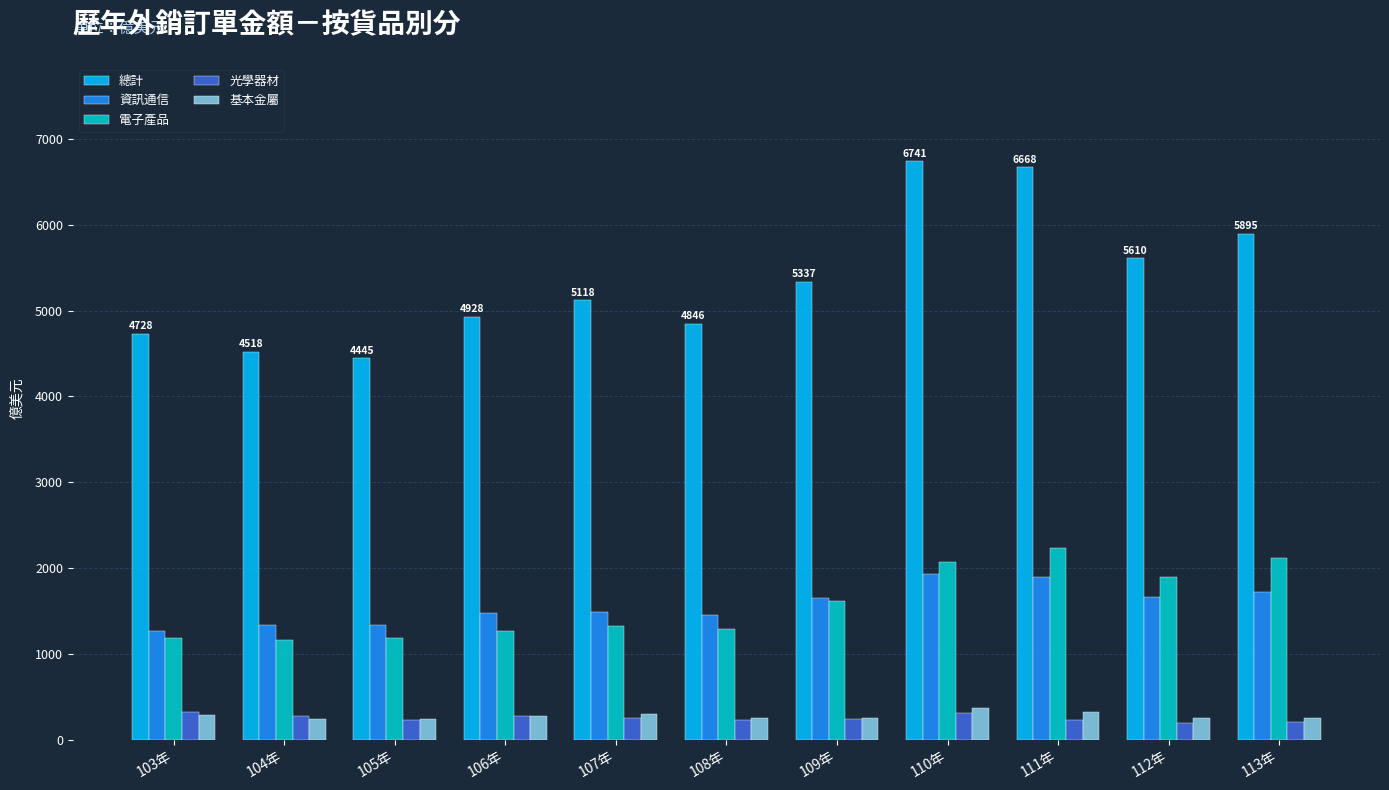

The value of 基本金屬 at 106年 is 273.9. True or false?

True